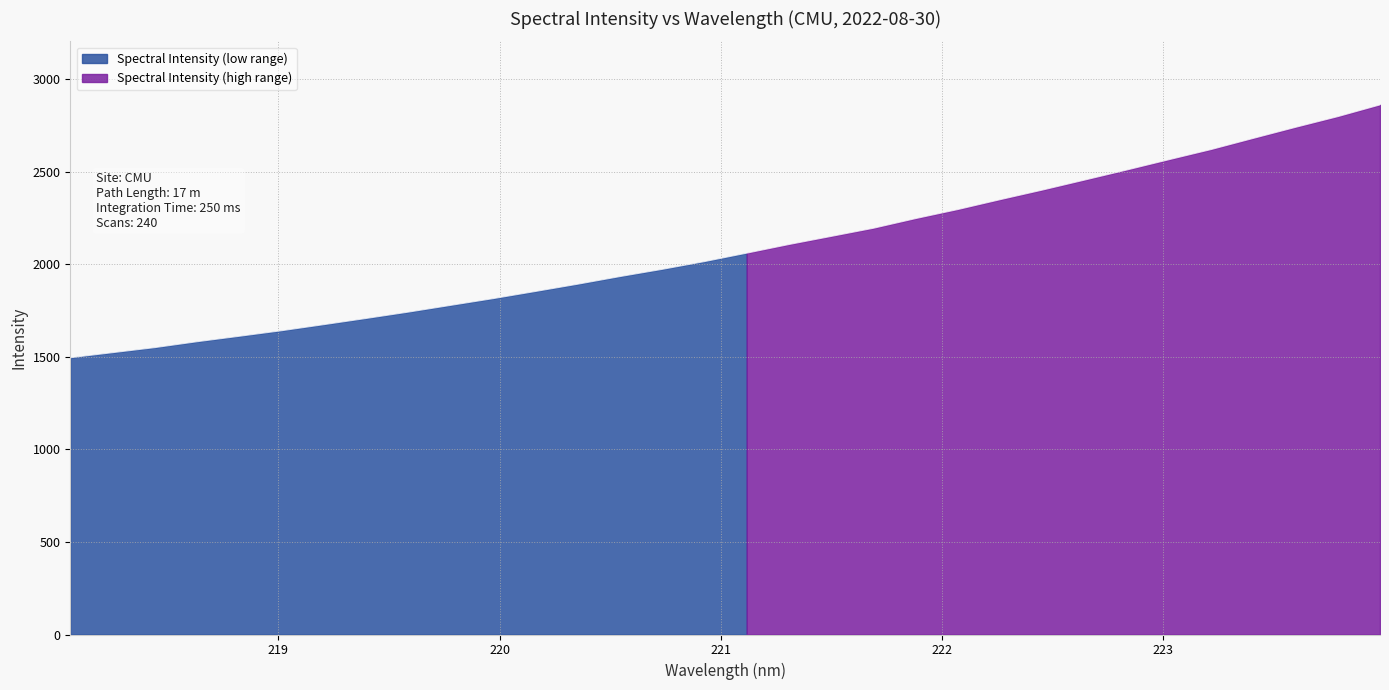

Reading left to right, transcribe all the data shown in this chart.

218.0596=1496.0	218.2508=1523.3	218.442=1550.6	218.6332=1582.5	218.8244=1611.9	219.0156=1642.0	219.2067=1674.8	219.3979=1708.3	219.589=1742.6	219.7801=1779.0	219.9712=1815.4	220.1623=1854.0	220.3533=1893.2	220.5444=1934.5	220.7354=1973.6	220.9264=2015.5	221.1174=2061.1	221.3083=2107.8	221.4993=2151.6	221.6902=2195.7	221.8812=2248.0	222.0721=2296.9	222.263=2350.2	222.4538=2402.0	222.6447=2456.0	222.8355=2510.5	223.0264=2566.3	223.2172=2621.3	223.408=2681.6	223.5987=2741.2	223.7895=2799.0	223.9802=2862.5